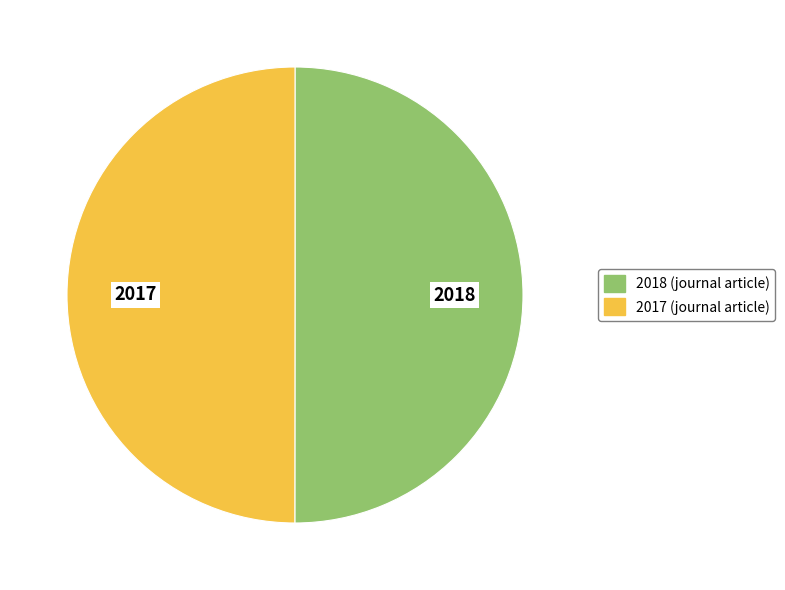

How many slices are in this pie chart?

2